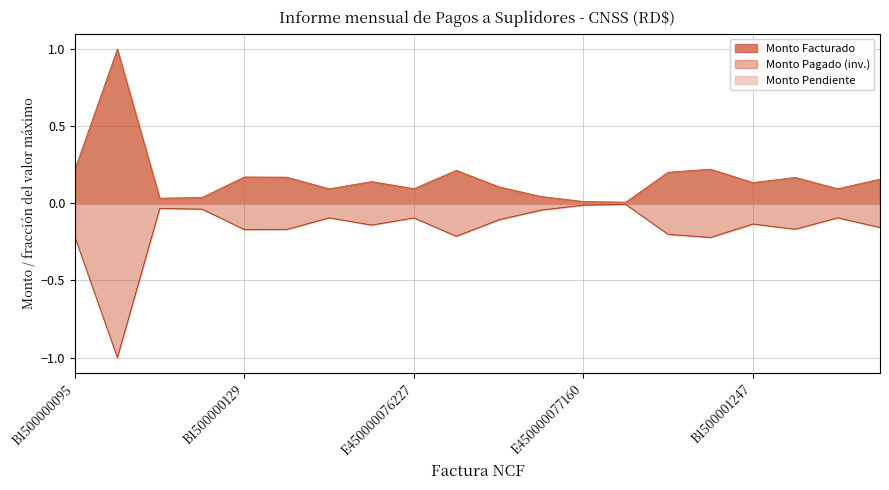

Which series has the largest total across all categories?

Monto Facturado